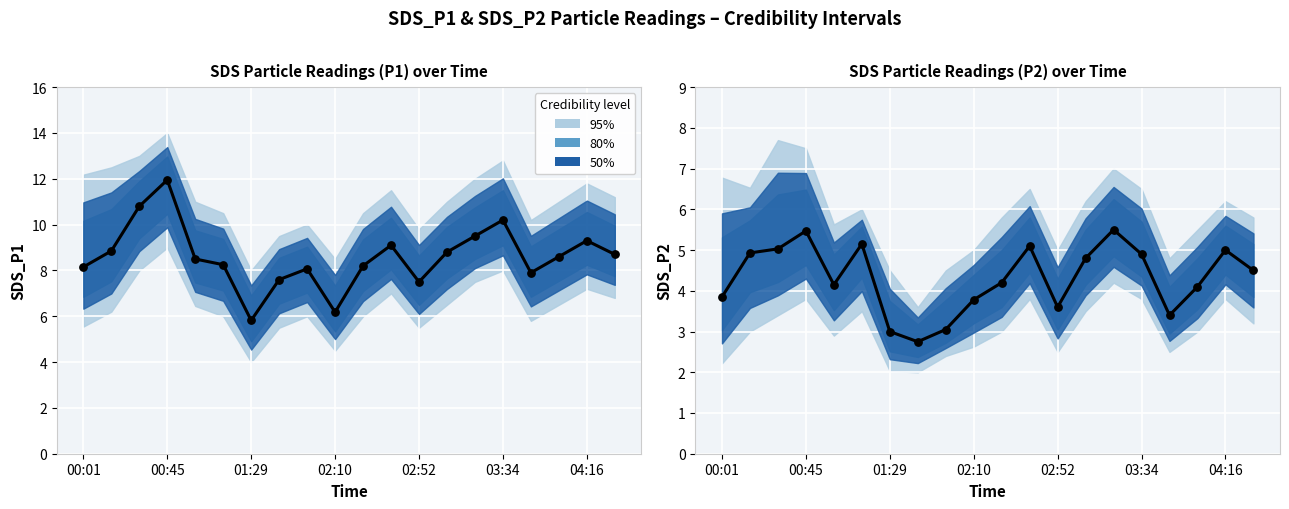

Which series has the largest total across all categories?

SDS_P1